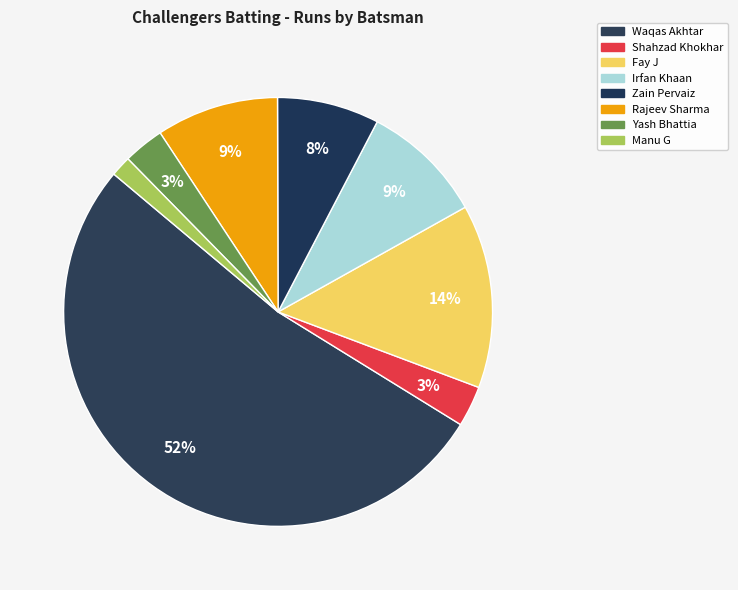

Is there a majority slice in this chart?

Yes